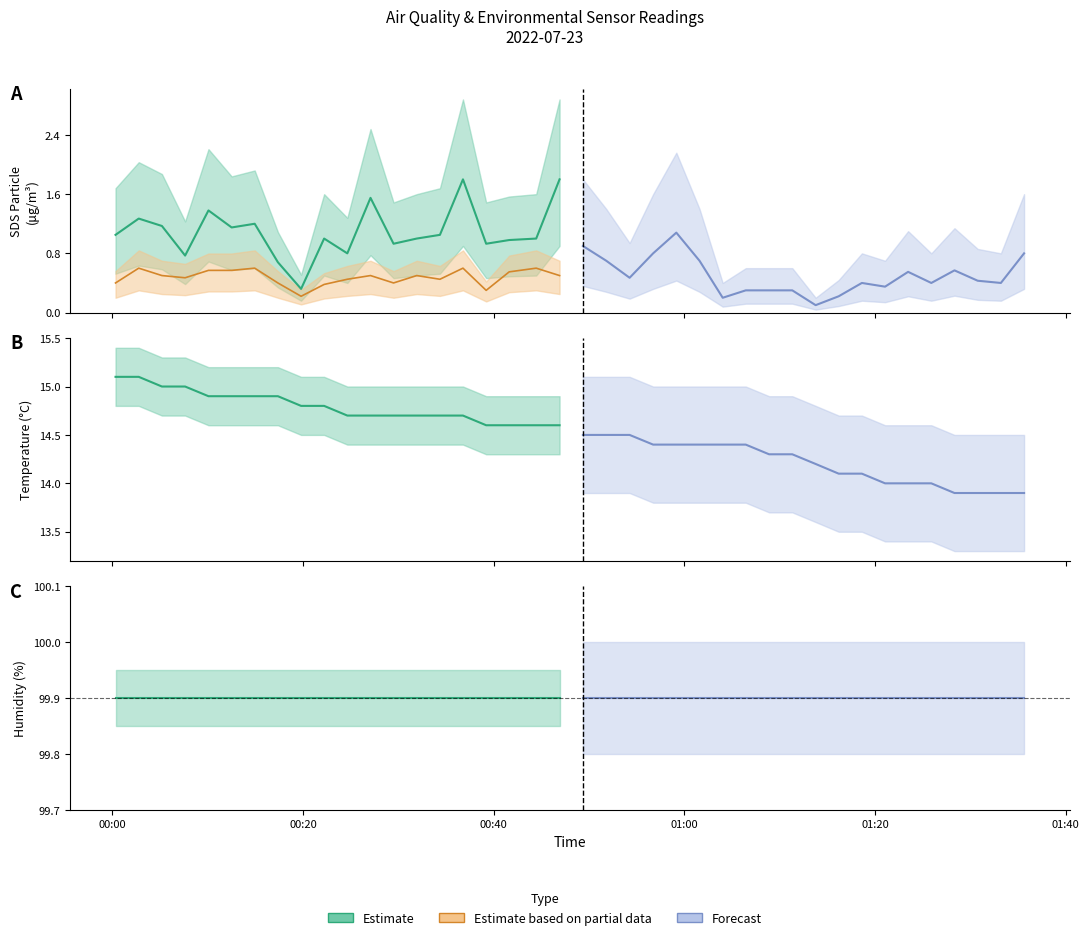

What is the difference between the second highest and minimum values in the SDS_P1 series?

1.7